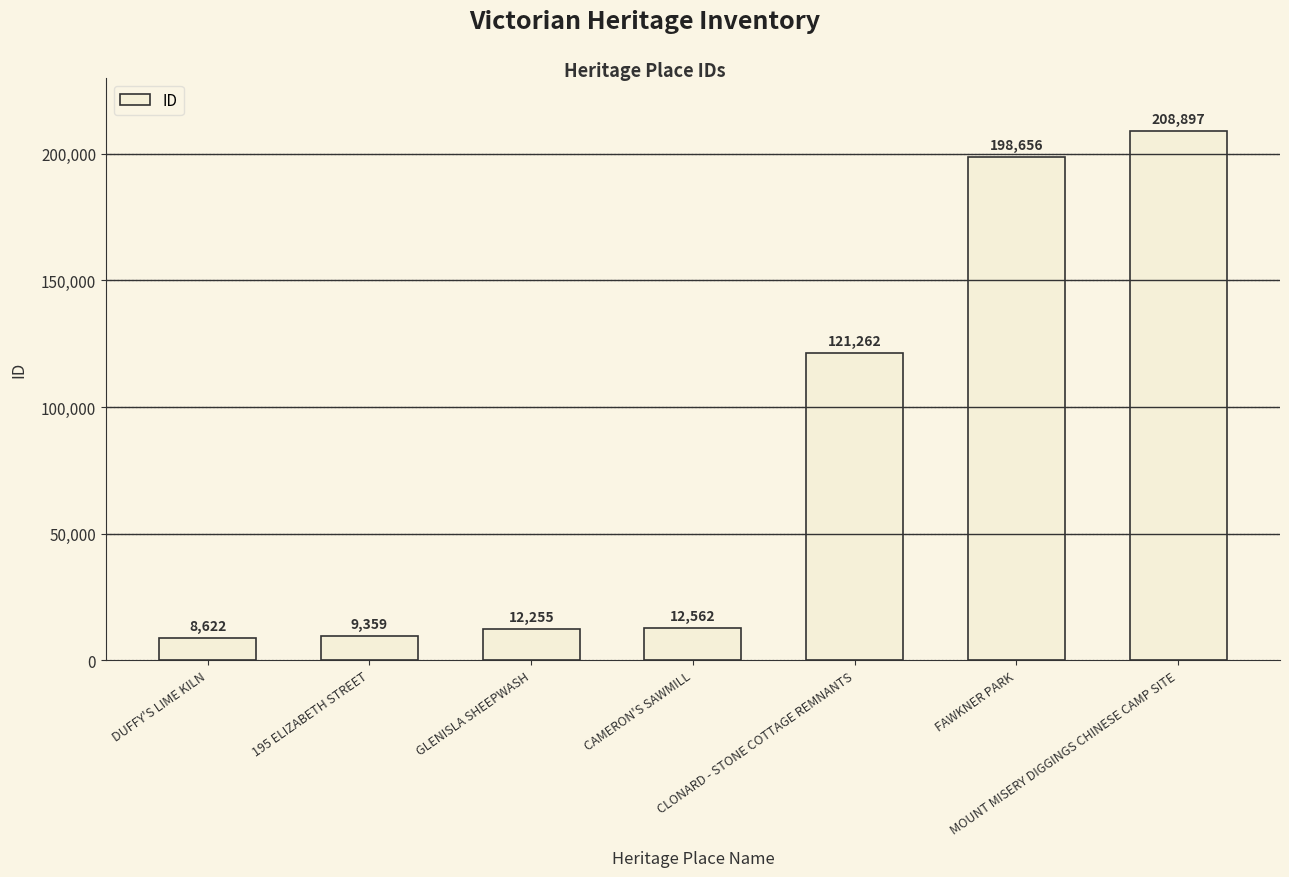

What is the ratio of the value at MOUNT MISERY DIGGINGS CHINESE CAMP SITE to the value at CLONARD - STONE COTTAGE REMNANTS?

1.7